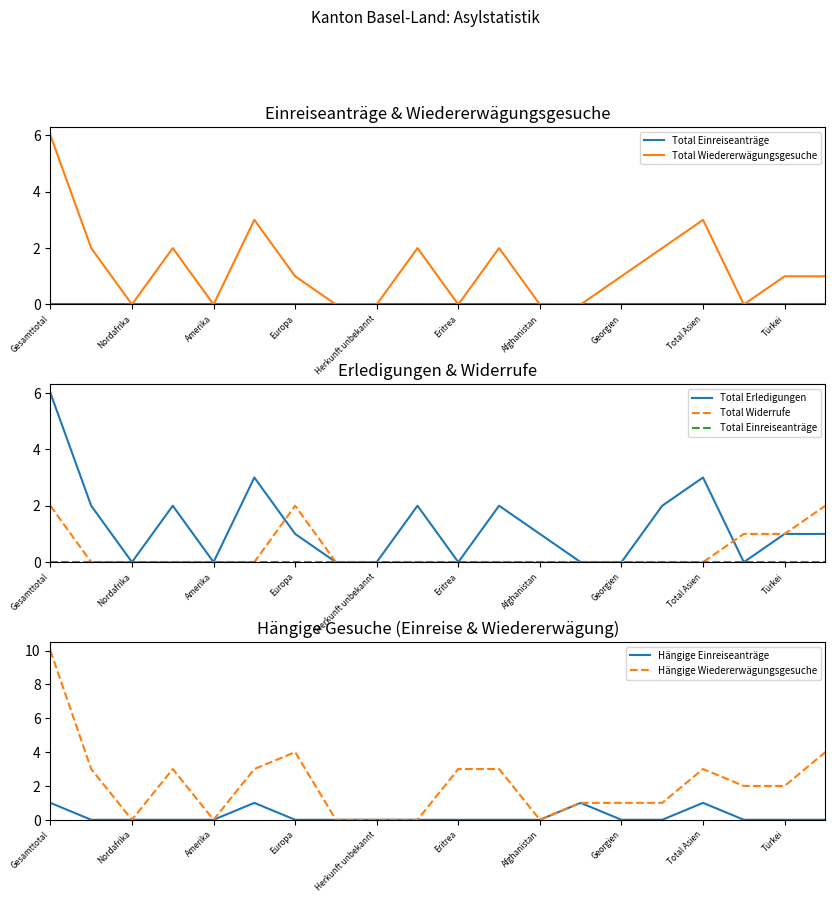

What are all the series names shown in the legend?

Total Einreiseanträge, Total Wiedererwägungsgesuche, Total Erledigungen, Total Widerrufe, Hängige Einreiseanträge, Hängige Wiedererwägungsgesuche